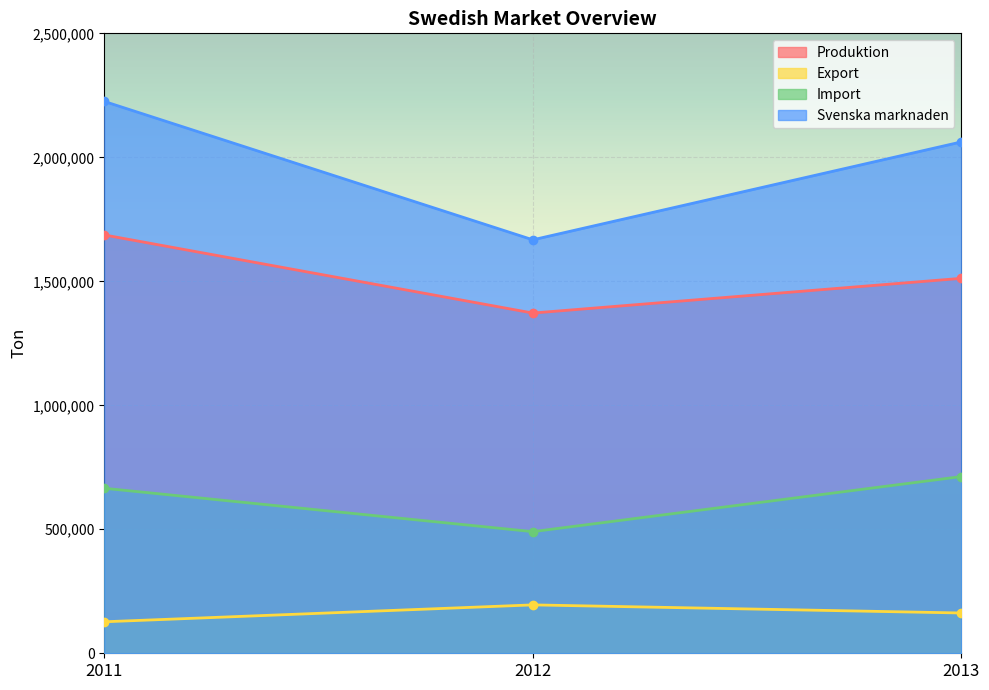

At which category is the sum across all series the highest?

2011